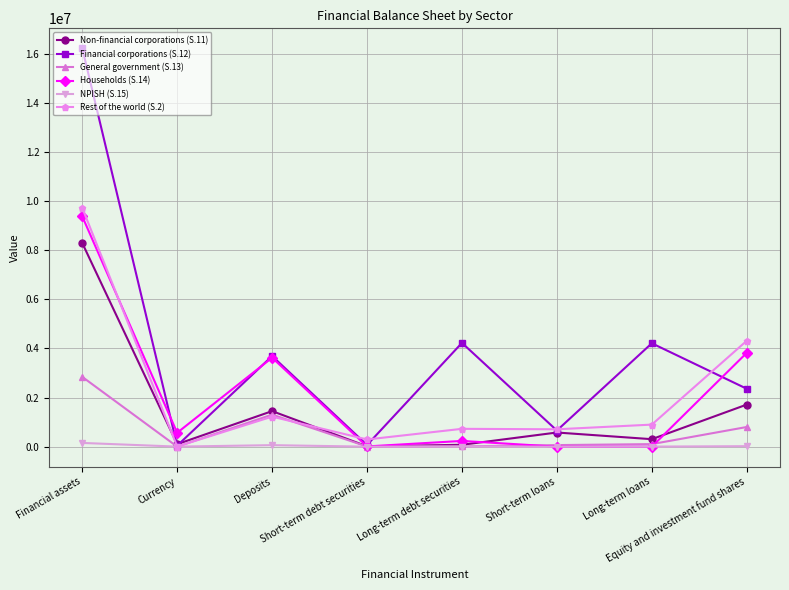

Which series changed the most between Currency and Deposits?

Financial corporations (S.12)